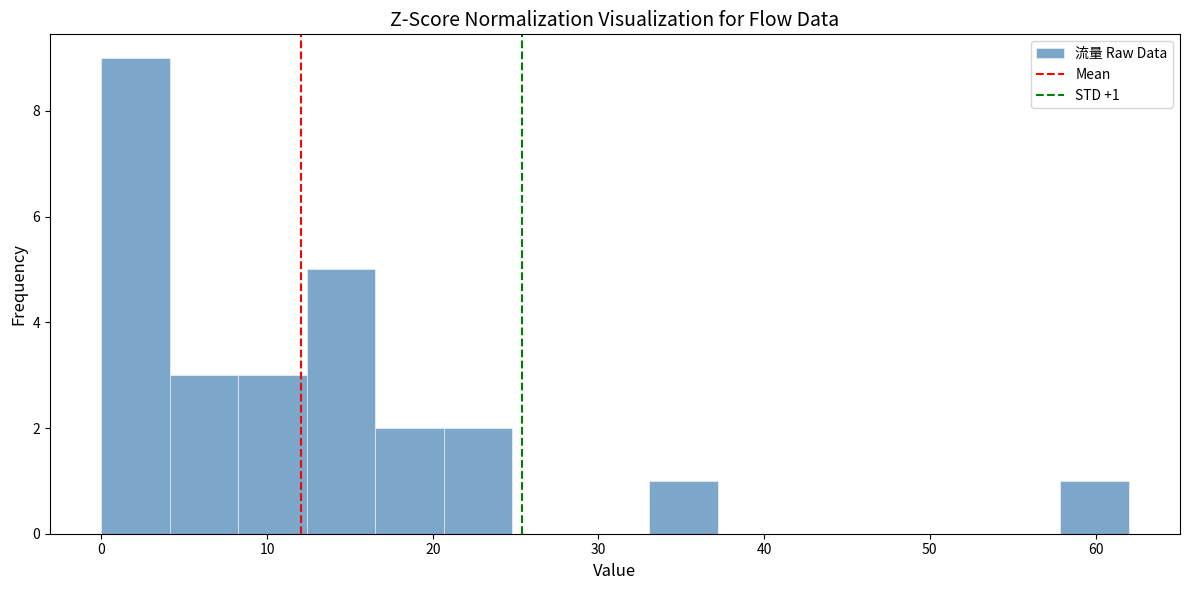

Over which range of the x-axis is the bar tallest?

0 to 4